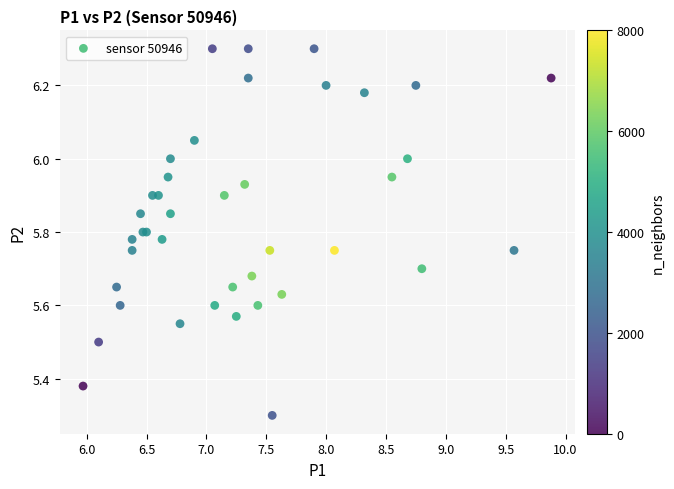

What Y value in the scatter plot is closest to 5?

5.3